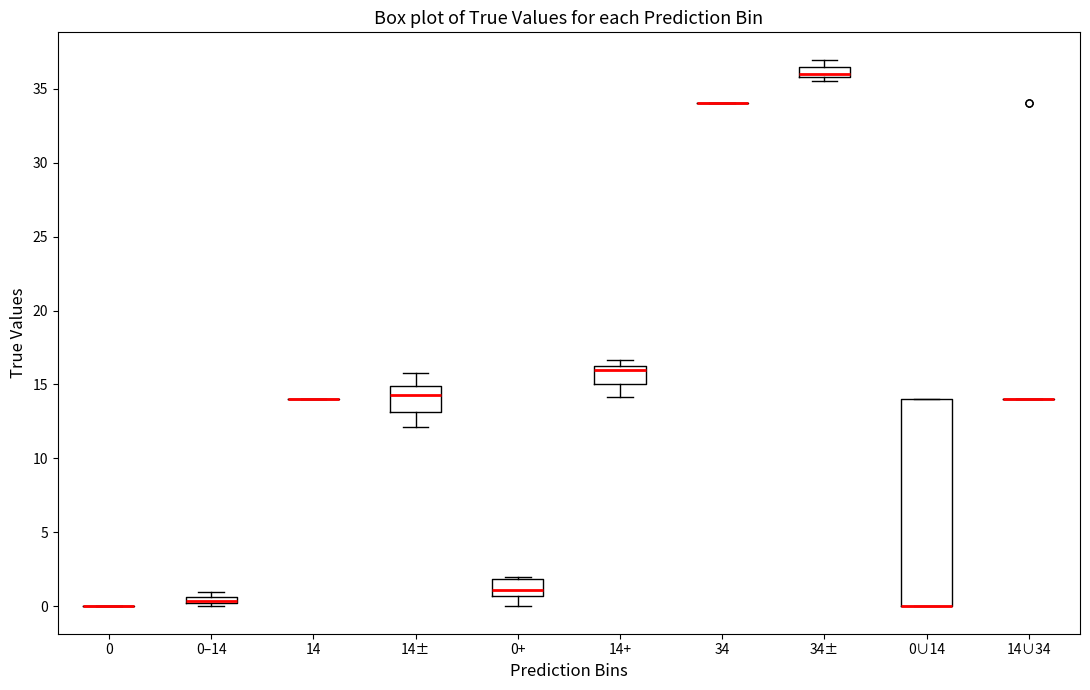

Where is the upper edge of the box for 0+ on the y-axis? The values are not printed on the chart, so give them approximately, as read against the axis.

2.0